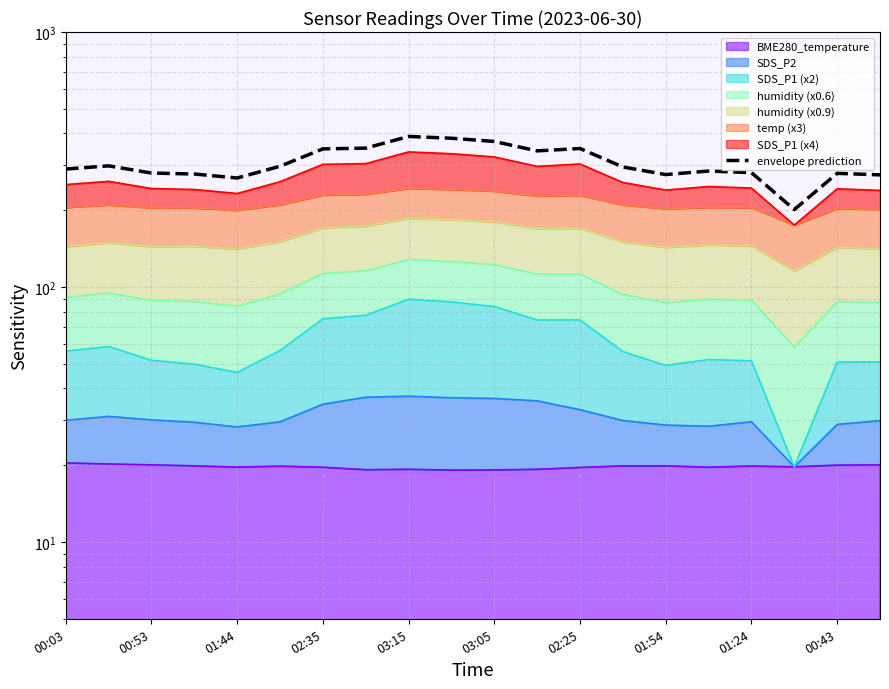

What is the sum of all values?

6139.2